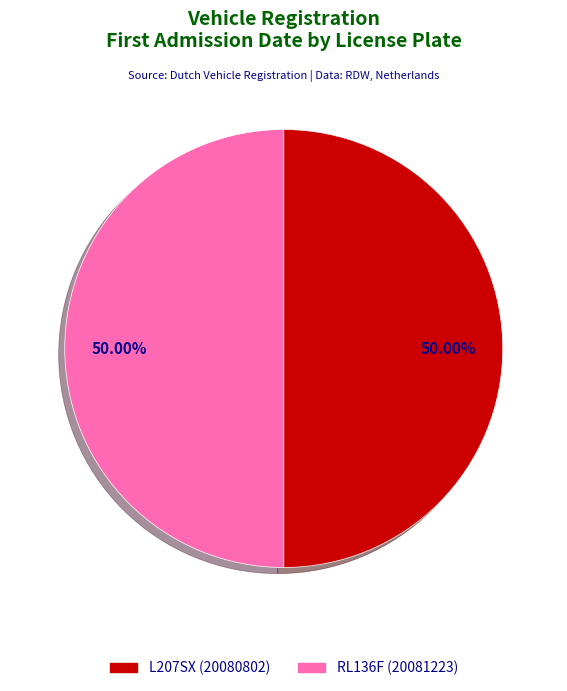

Is the sum of L207SX and RL136F greater than half?

Yes